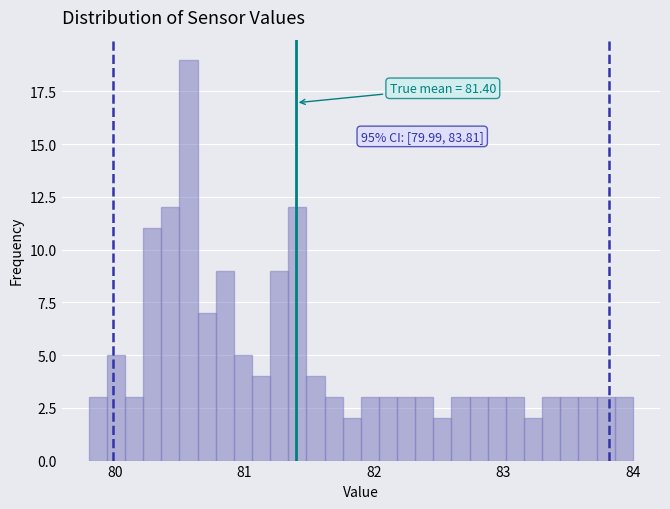

Read against the x-axis, roughly where is the centre of the tallest bar?

80.6